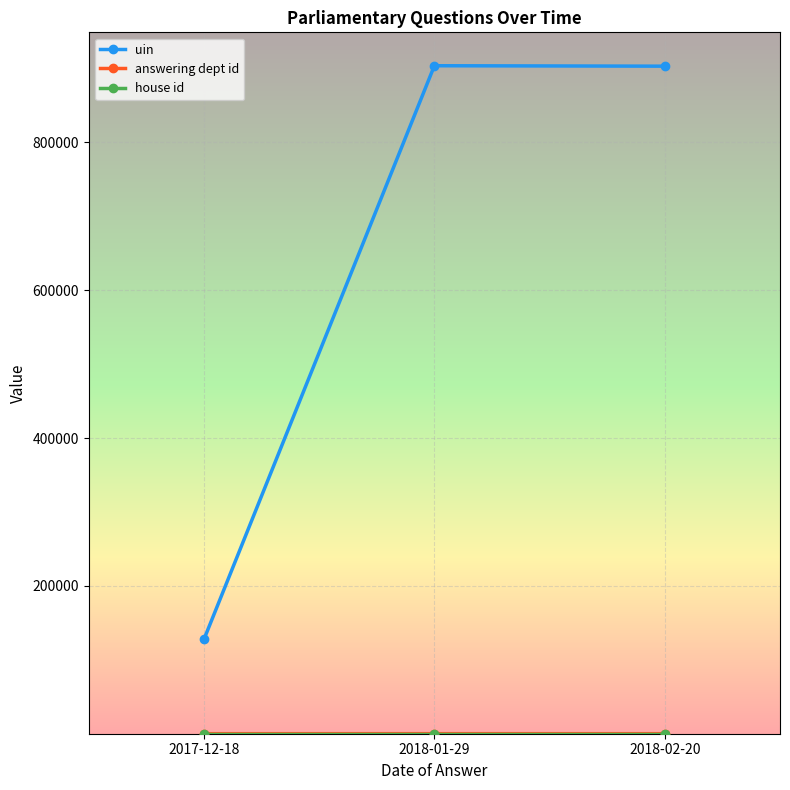

What is the maximum value shown in the chart?

903598